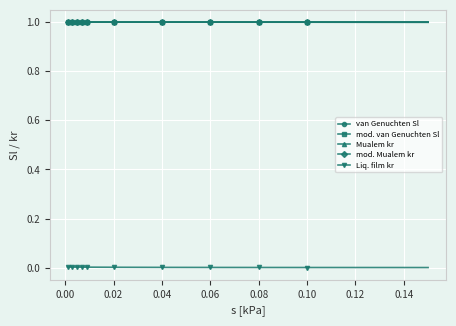

What is the minimum value for Mualem kr?

1.0